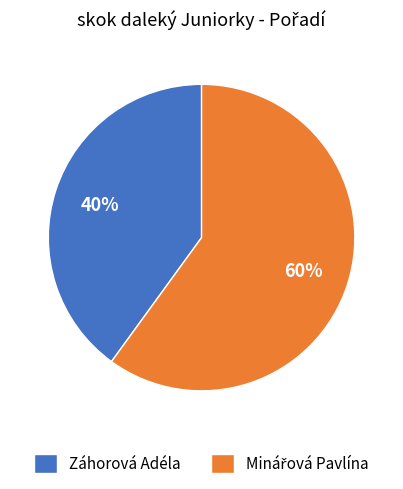

True or false: Záhorová Adéla accounts for 40% of the total.

True